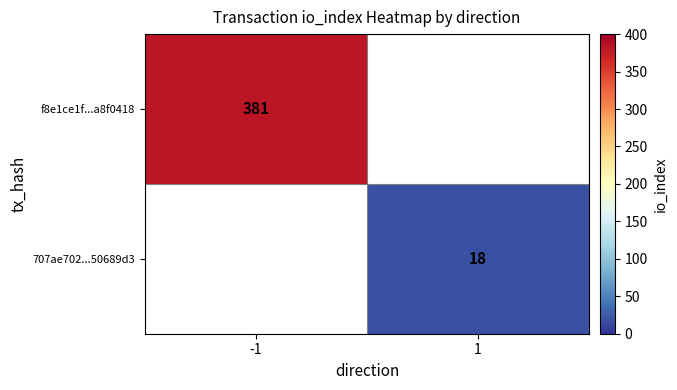

Which label corresponds to the largest value in the chart?

-1